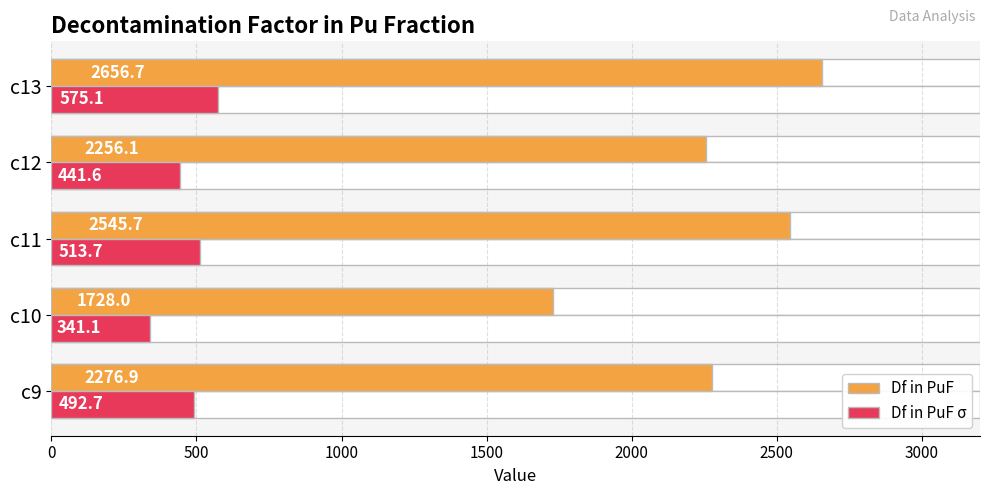

What is the value of the Df in PuF bar at the 1st from the left?

2276.9